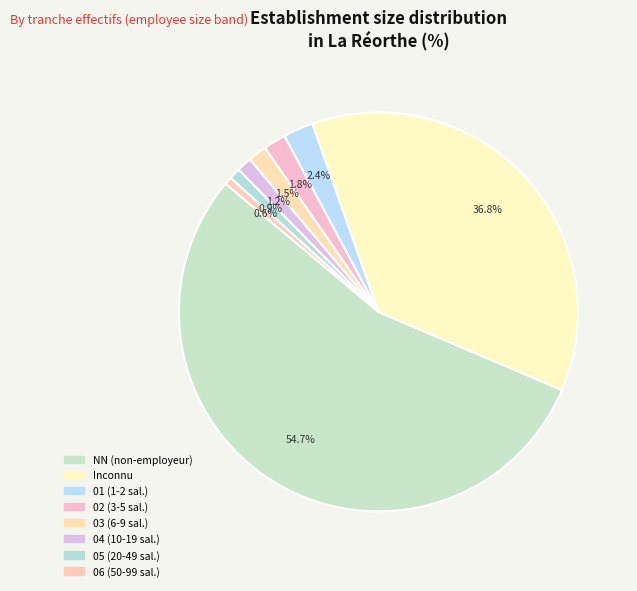

Which category has the biggest portion of the pie?

NN